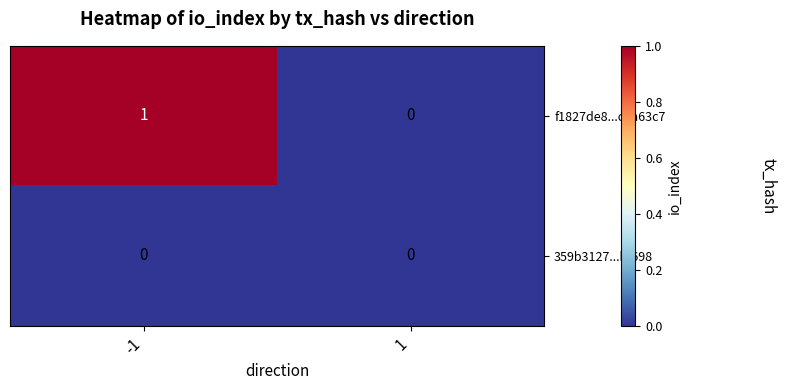

Reading left to right, transcribe all the data shown in this chart.

f1827de8...caa63c7: 1	0
359b3127...bf698: 0	0